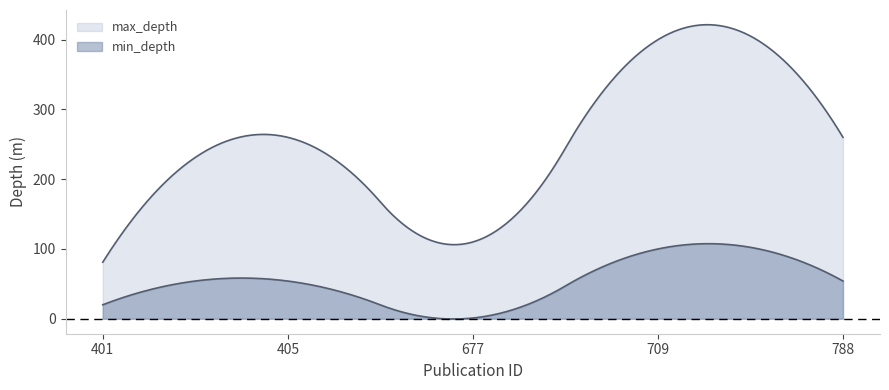

Reading left to right, transcribe all the data shown in this chart.

min_depth: 20	54	1	100	54
max_depth: 81	260	110	400	260